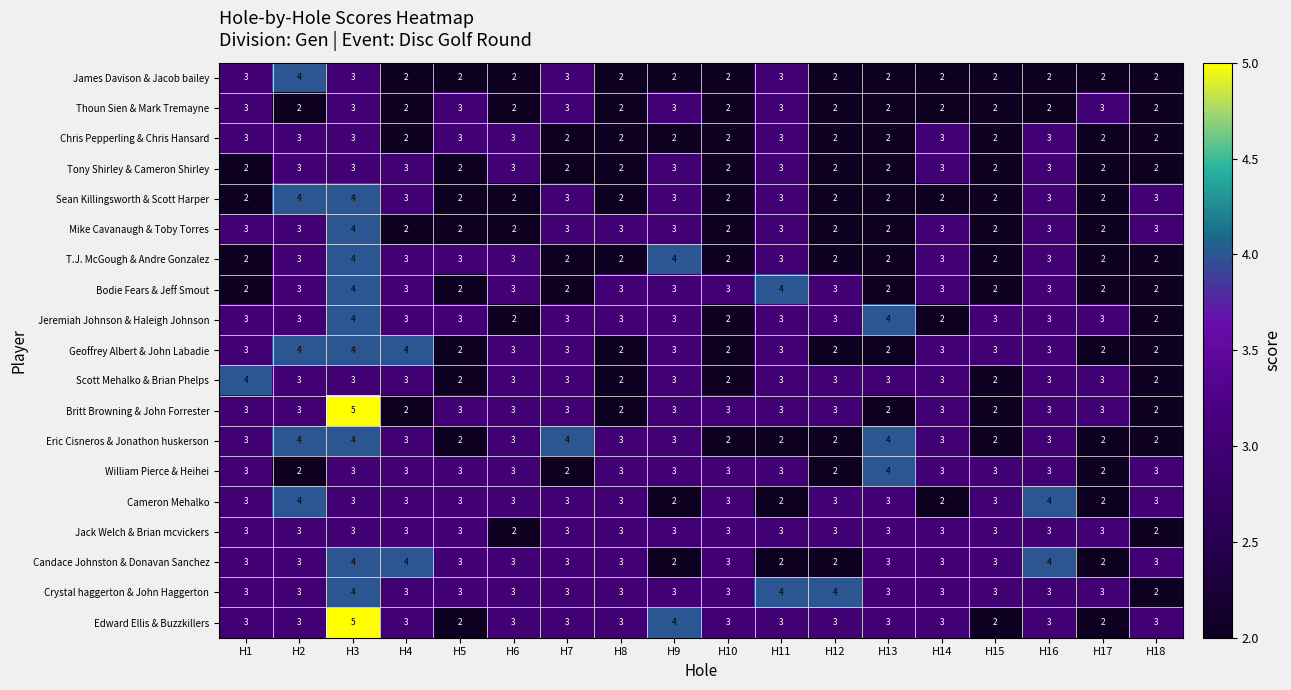

Is it true that Candace Johnston & Donavan Sanchez equals 3 at H8?

True